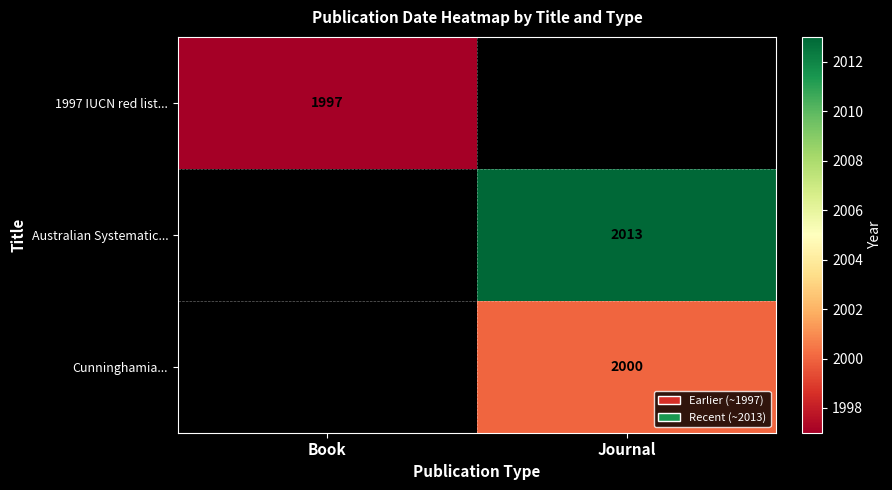

The Cunninghamia... series shows 2000 at Journal. True or false?

True